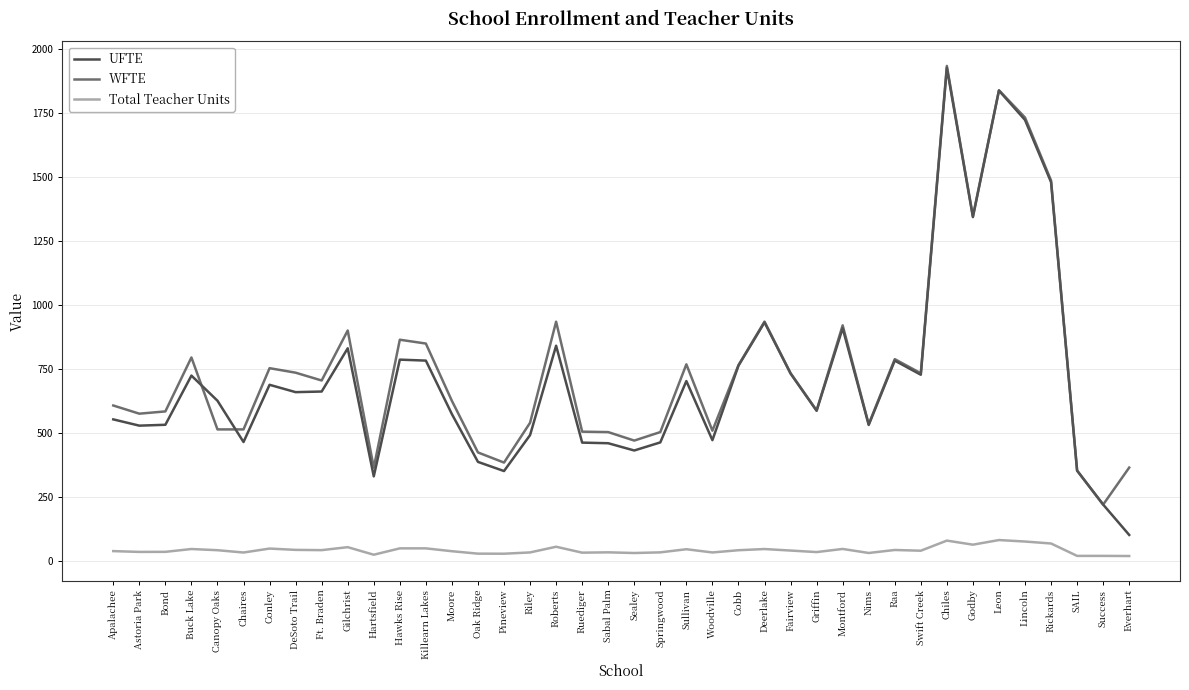

True or false: UFTE has a value of 462.4 at Springwood.

True